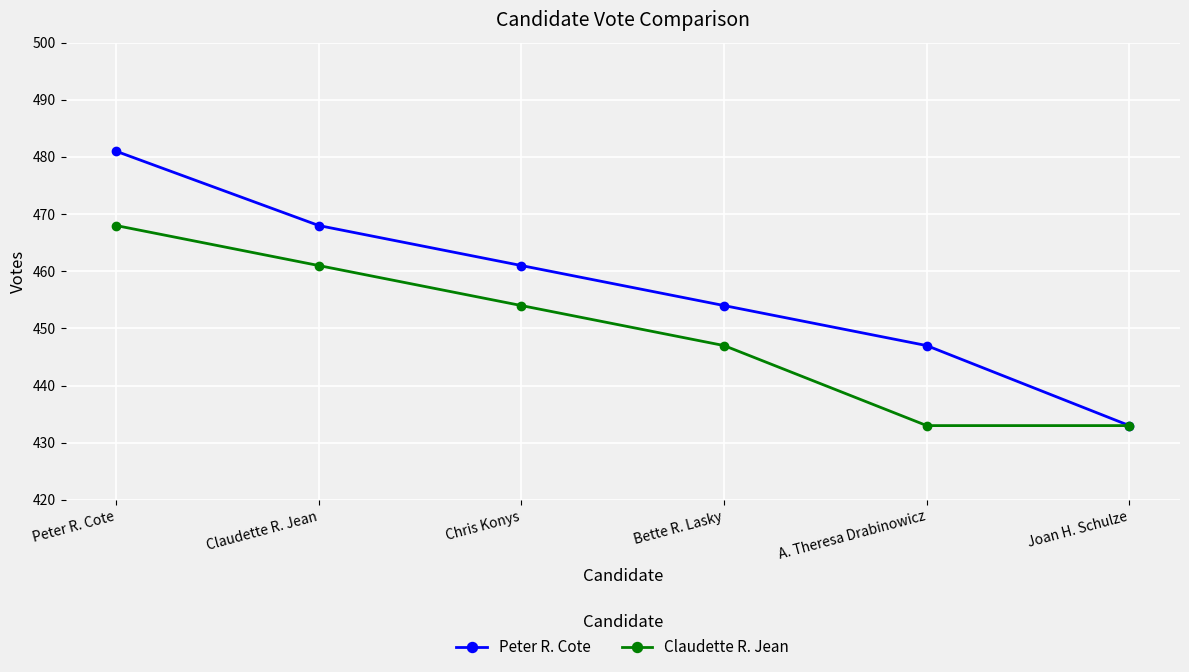

What are all the series names shown in the legend?

Peter R. Cote, Claudette R. Jean